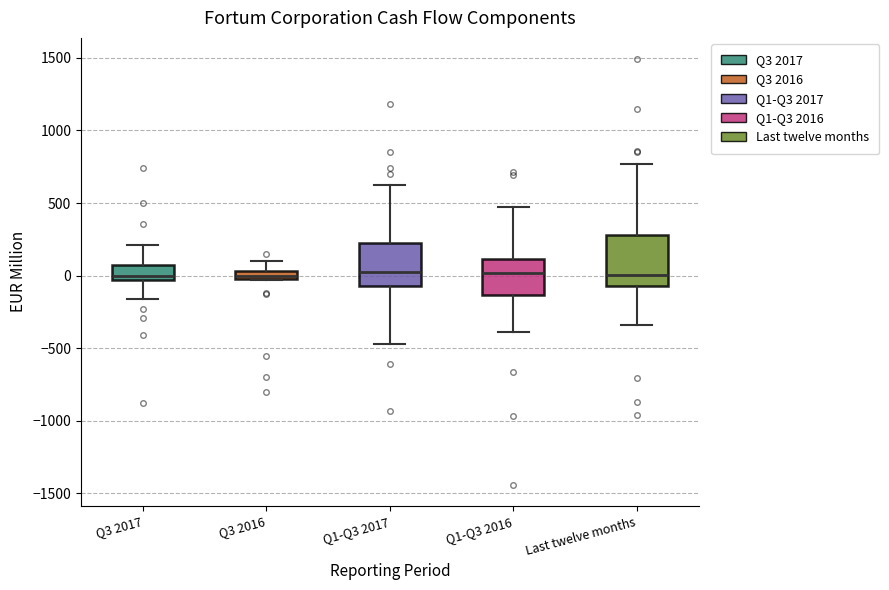

Where is the lower edge of the box for Q3 2016 on the y-axis? The values are not printed on the chart, so give them approximately, as read against the axis.

0